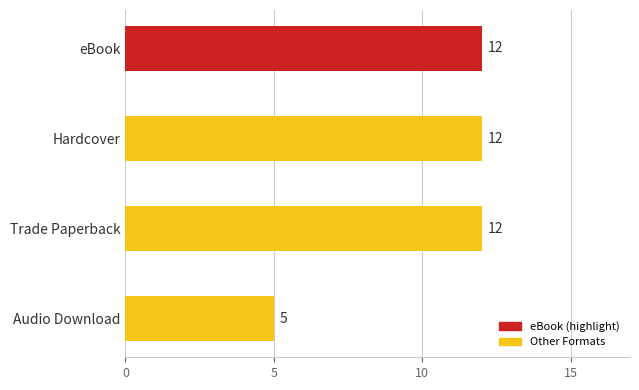

At which label is the value closest to 8?

Audio Download